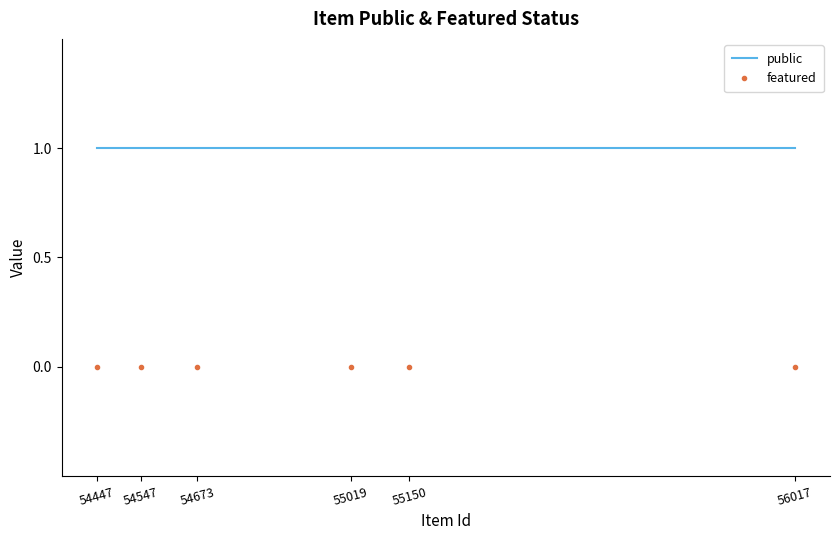

How many data points does each series have?

6